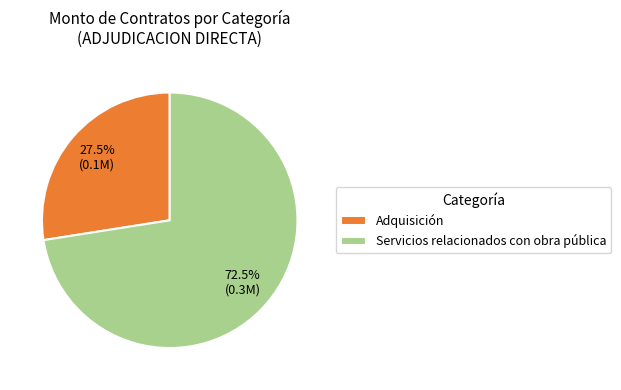

To the nearest percent, what is the difference between the Adquisición and Servicios relacionados con obra pública slice percentages?

45%